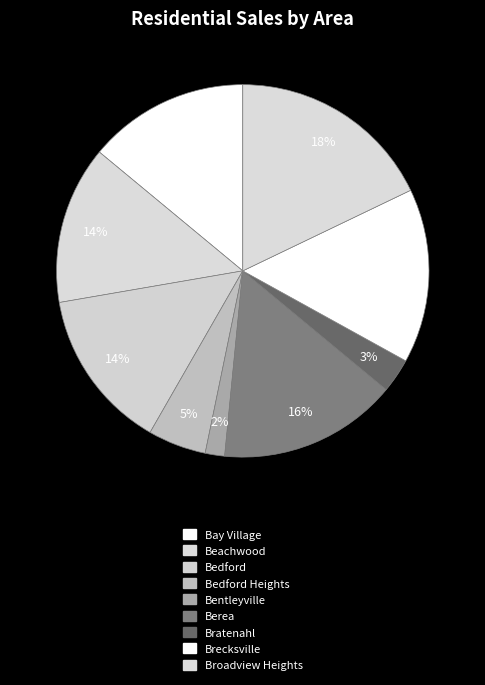

What is the largest slice in the pie chart?

Broadview Heights